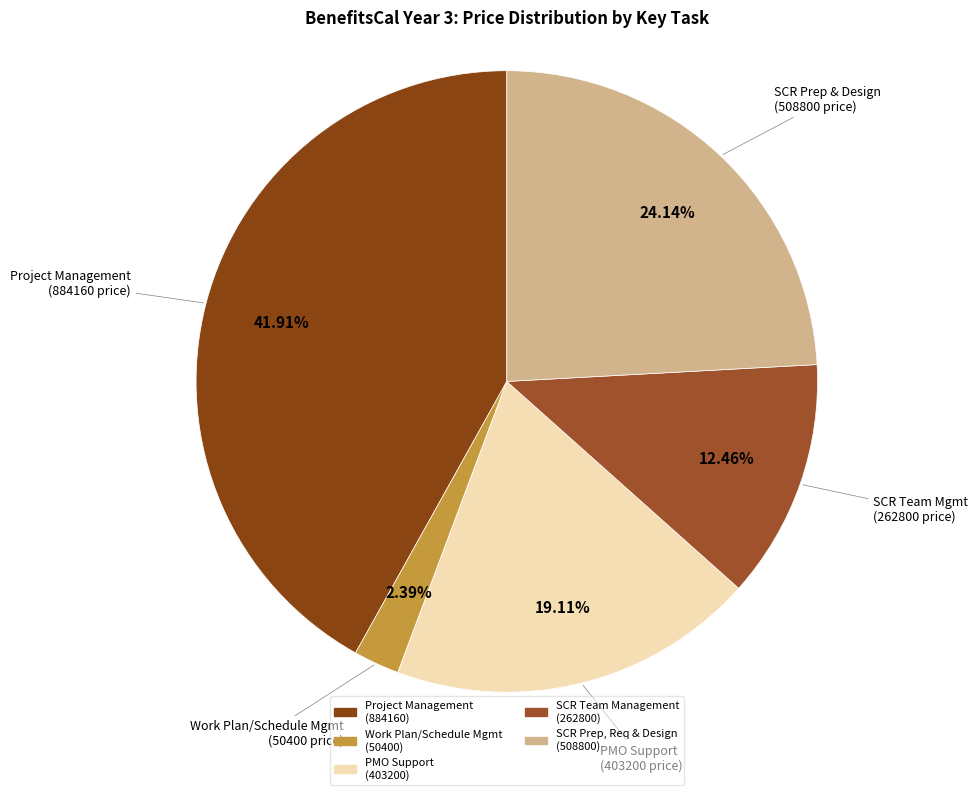

Count the number of slices in the pie.

5